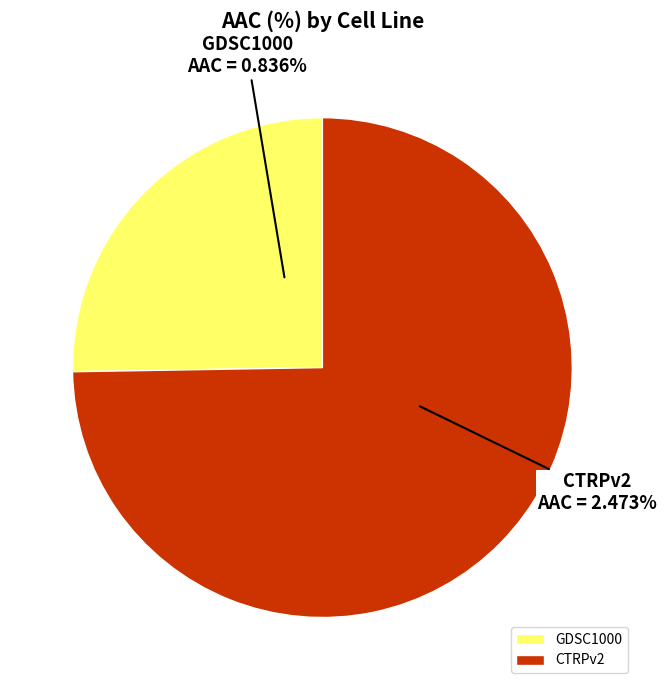

True or false: CTRPv2 accounts for 75% of the total.

True